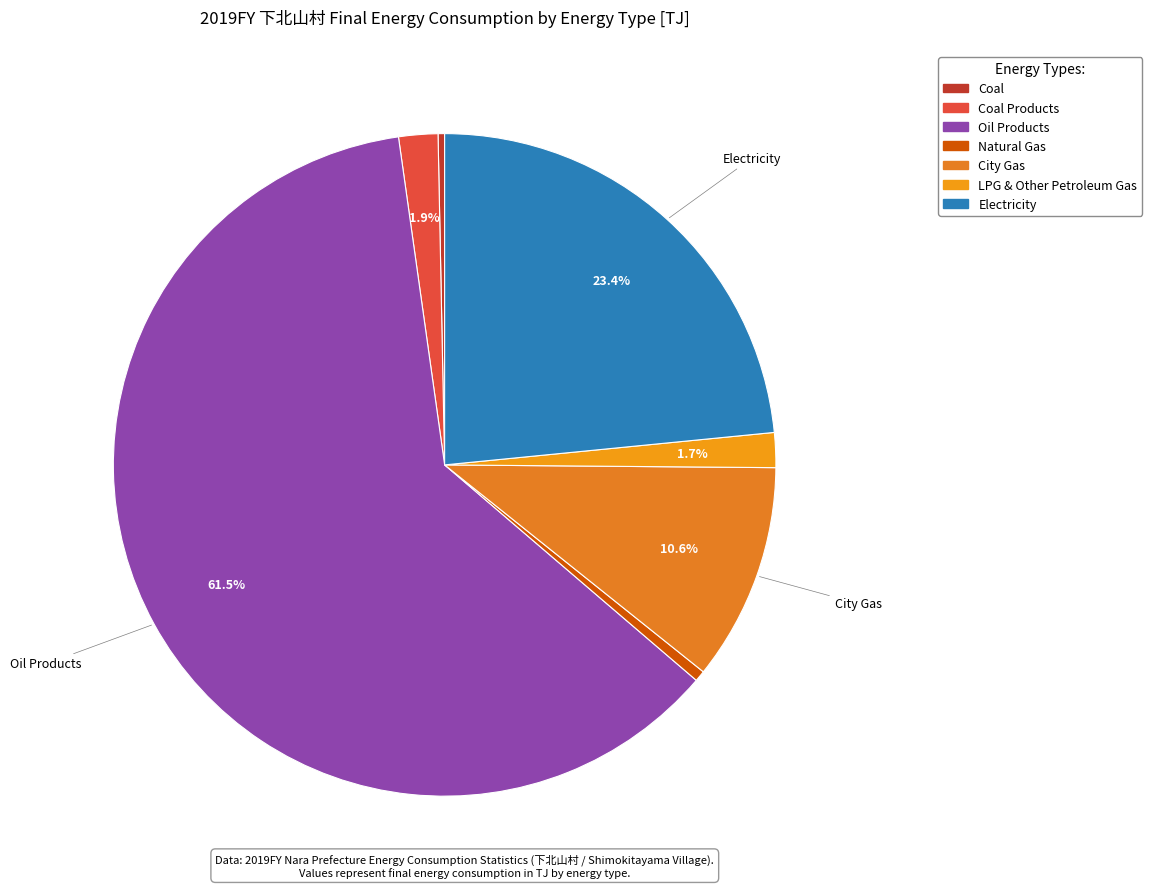

To the nearest percent, what is the average slice percentage?

14%